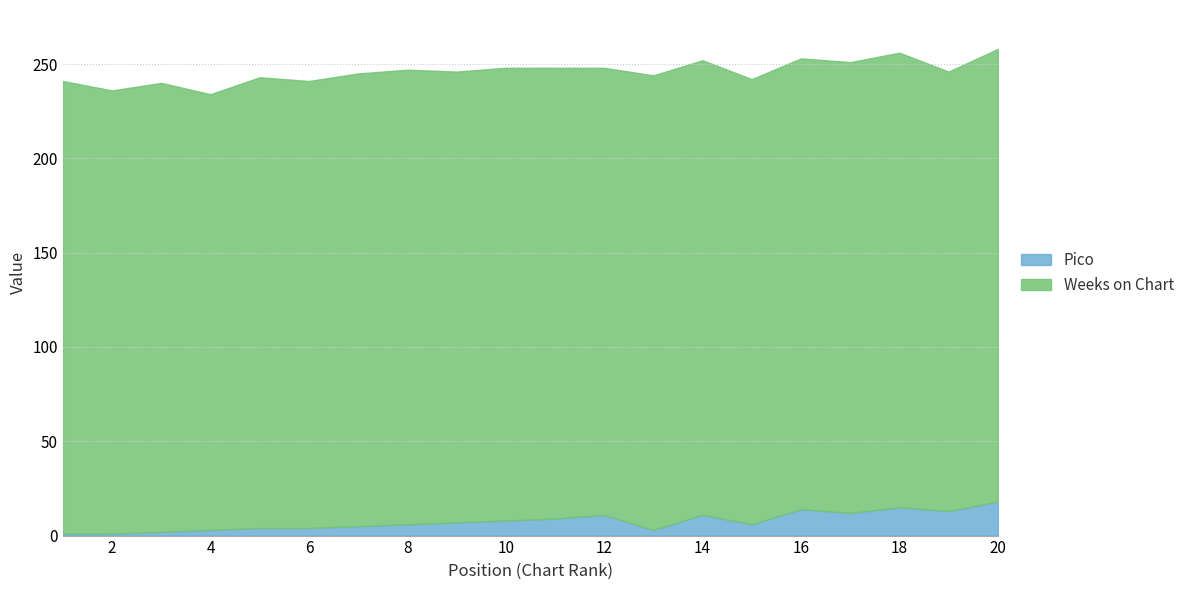

What is the value of the Pico point at the 9th from the left?

7